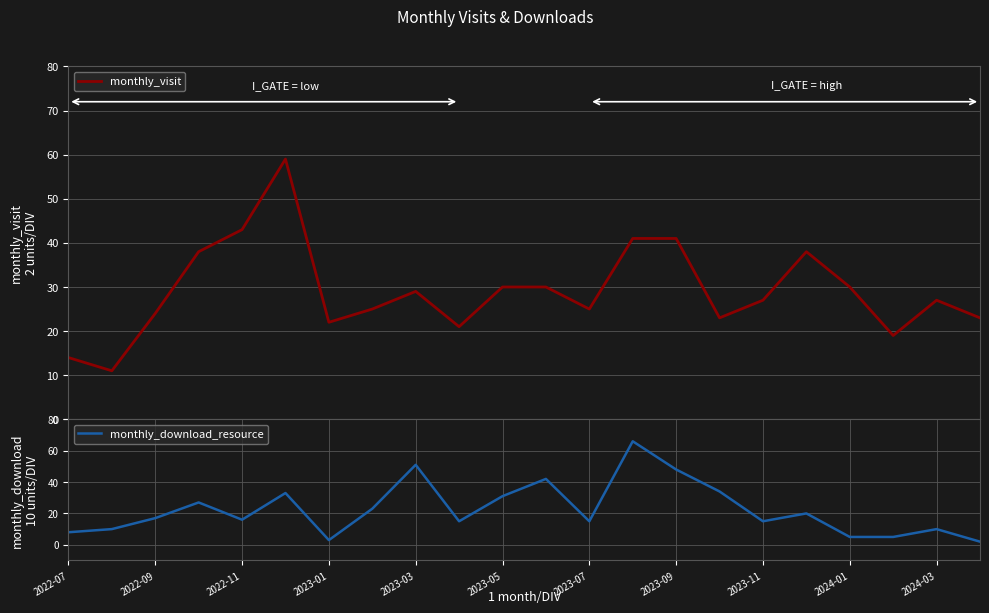

The monthly_download_resource series shows 18 at 2023-03. True or false?

False